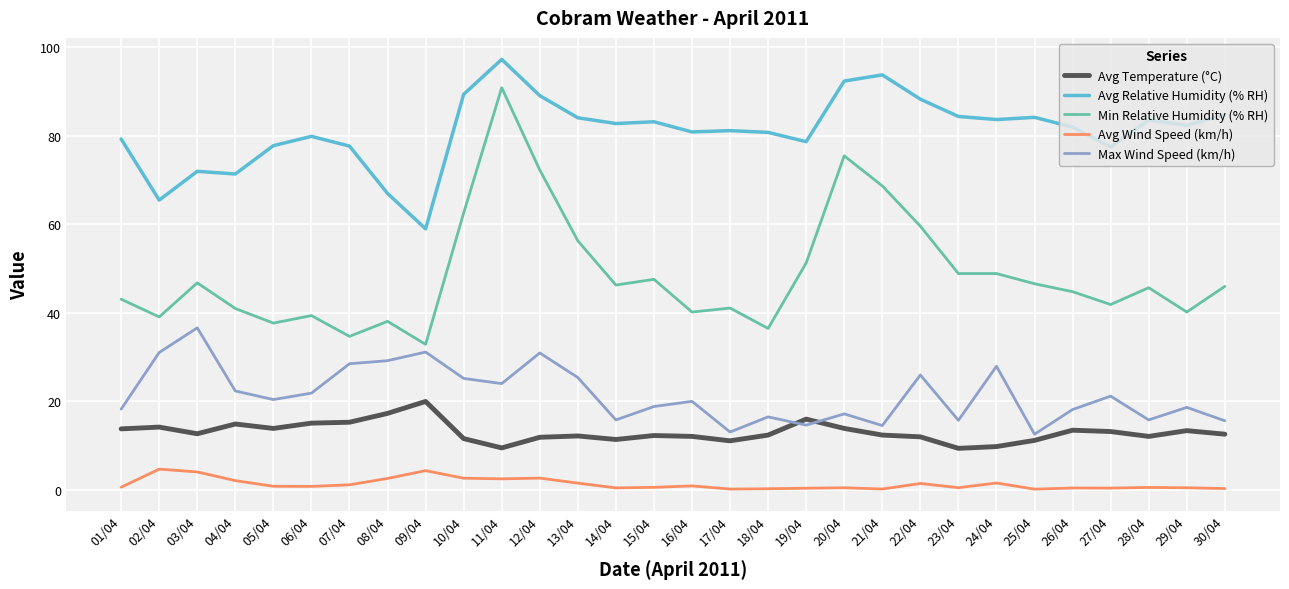

Which category has the highest value in the Avg Temperature (°C) series?

09/04